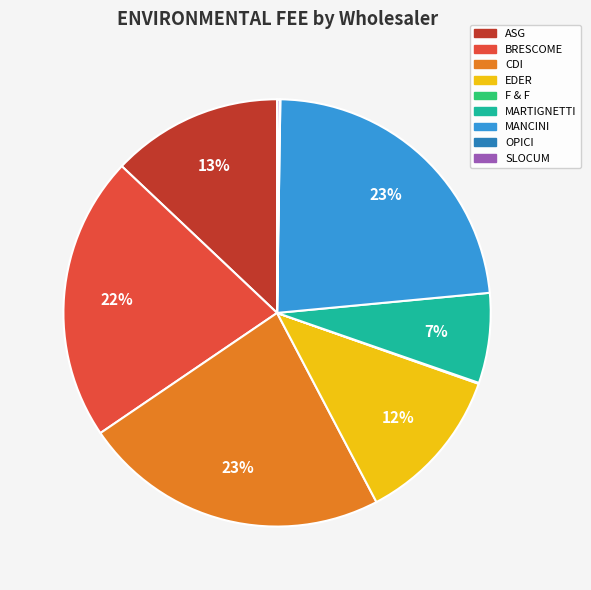

Between CDI and BRESCOME, which is larger?

CDI